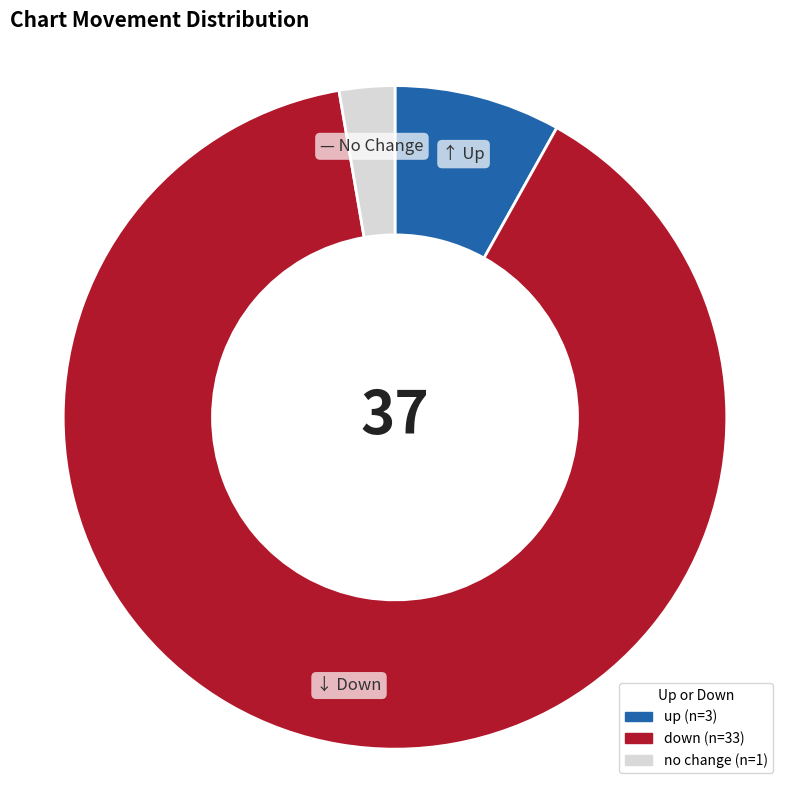

How many segments does this pie chart have?

3